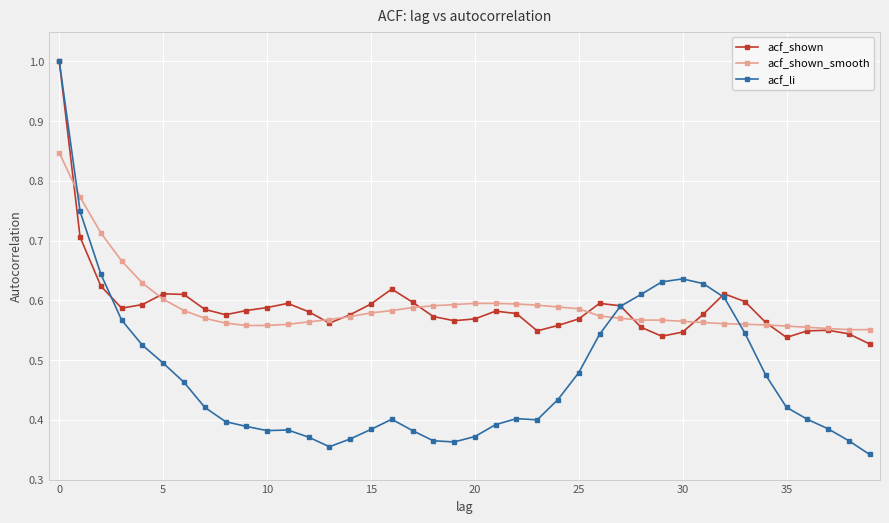

True or false: acf_li has more than 1 points higher than both neighbors.

True